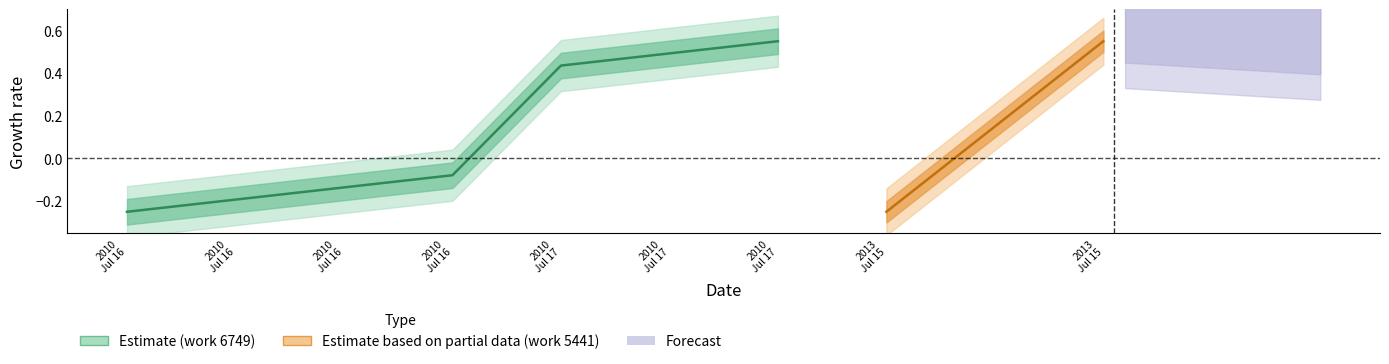

What is the change in value from 2010
Jul 16 to 2010
Jul 16?

+0.1